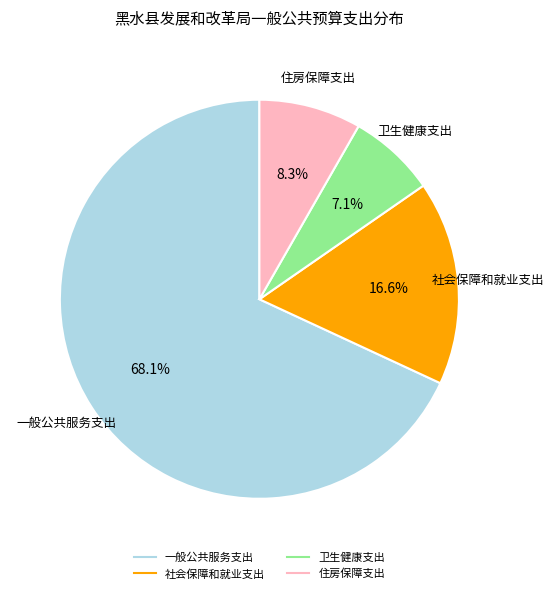

Which category has the smallest portion of the pie?

卫生健康支出